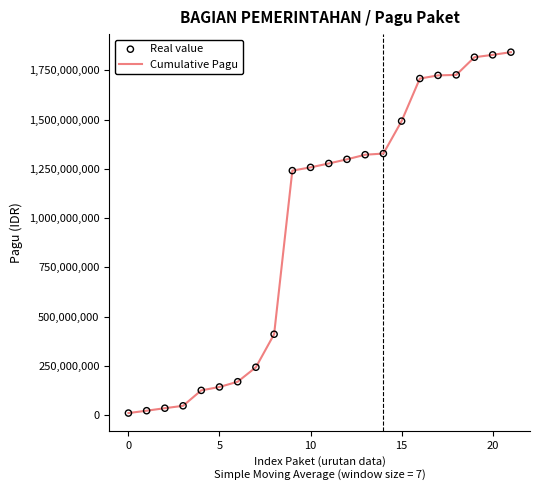

What is the difference between the maximum and minimum values?

1832325950